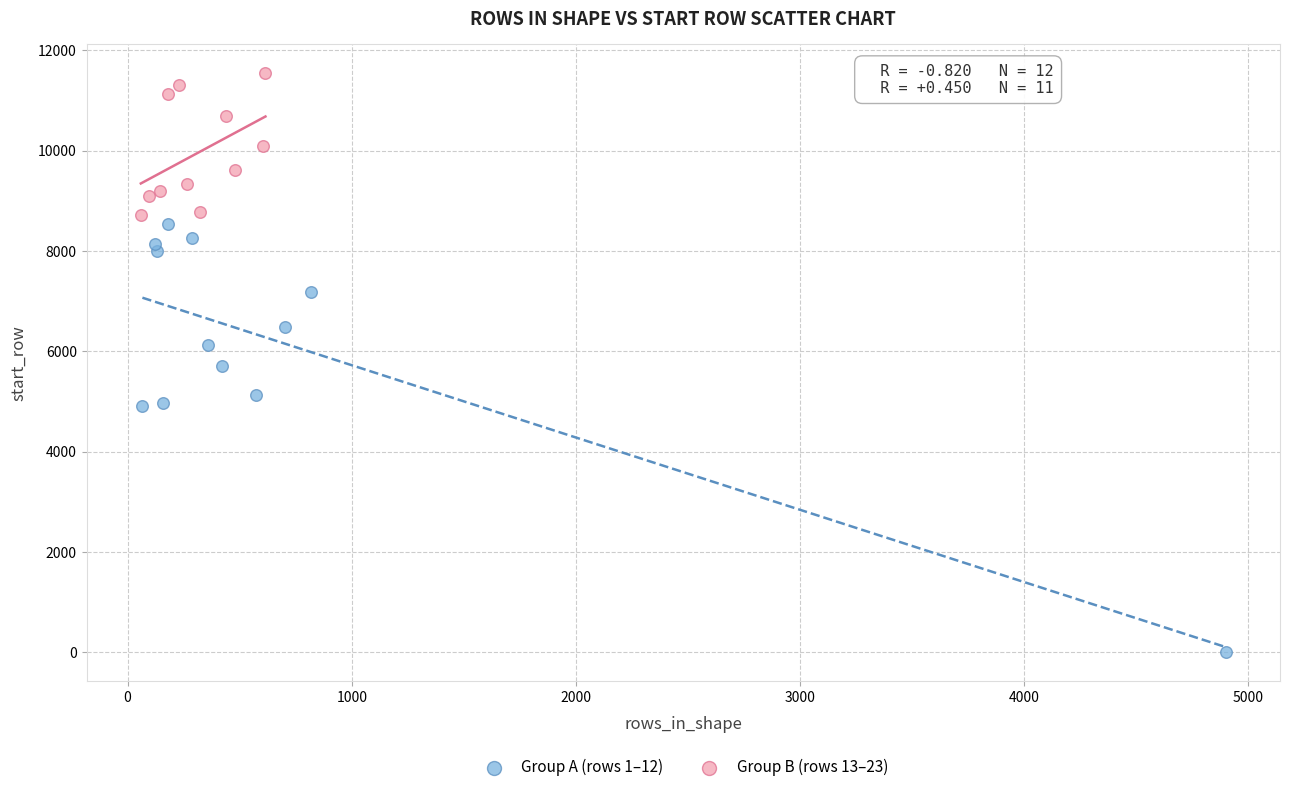

Which series has the widest spread of Y values?

Group A (rows 1–12)